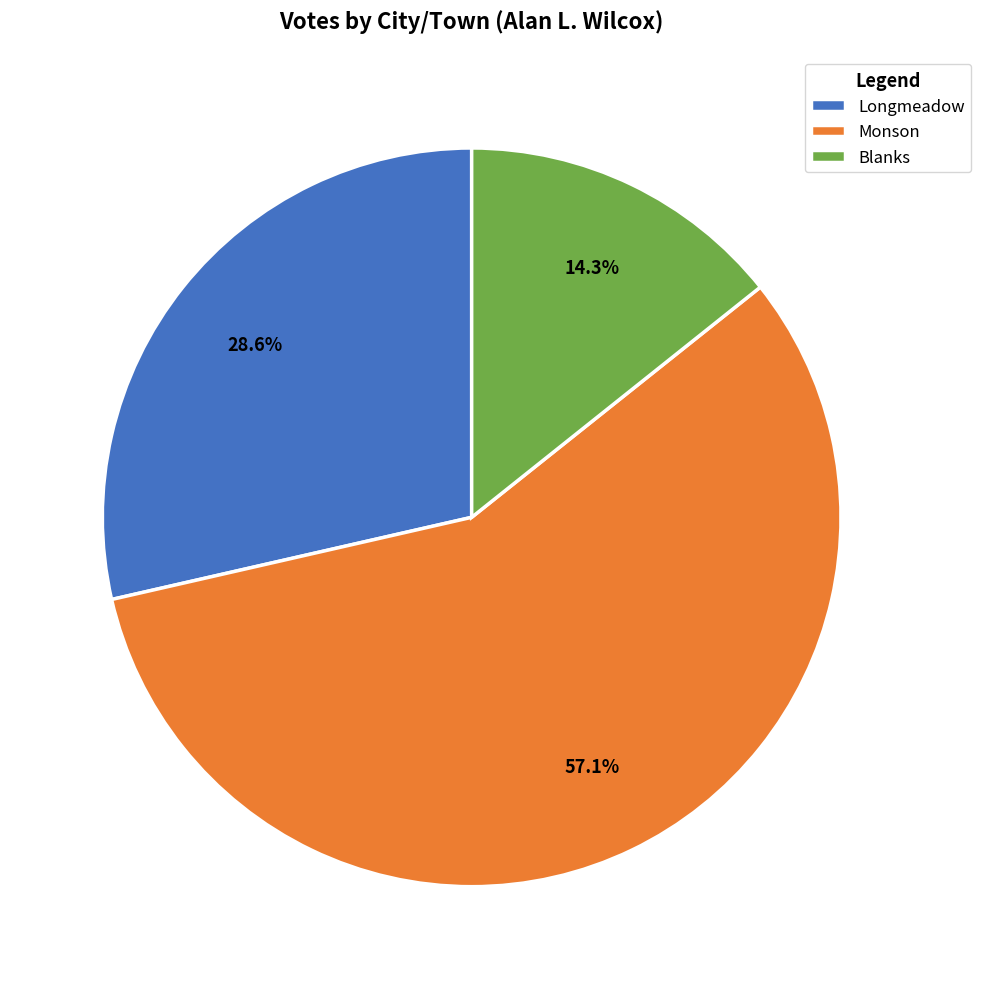

Which category has the smallest portion of the pie?

Blanks